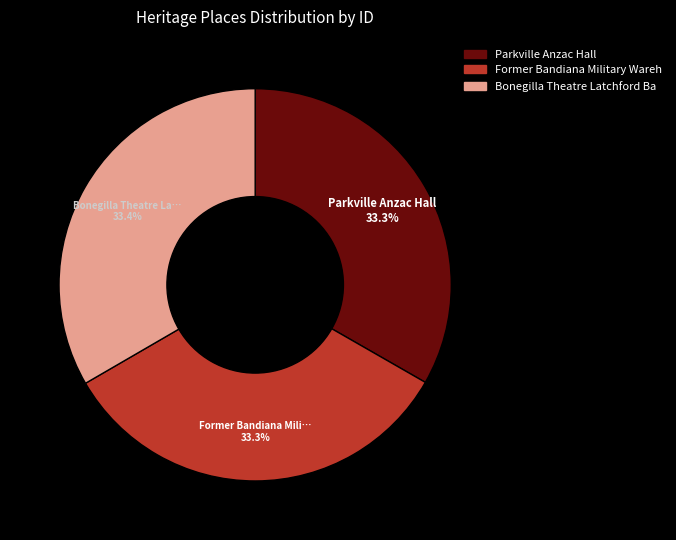

Is there a majority slice in this chart?

No